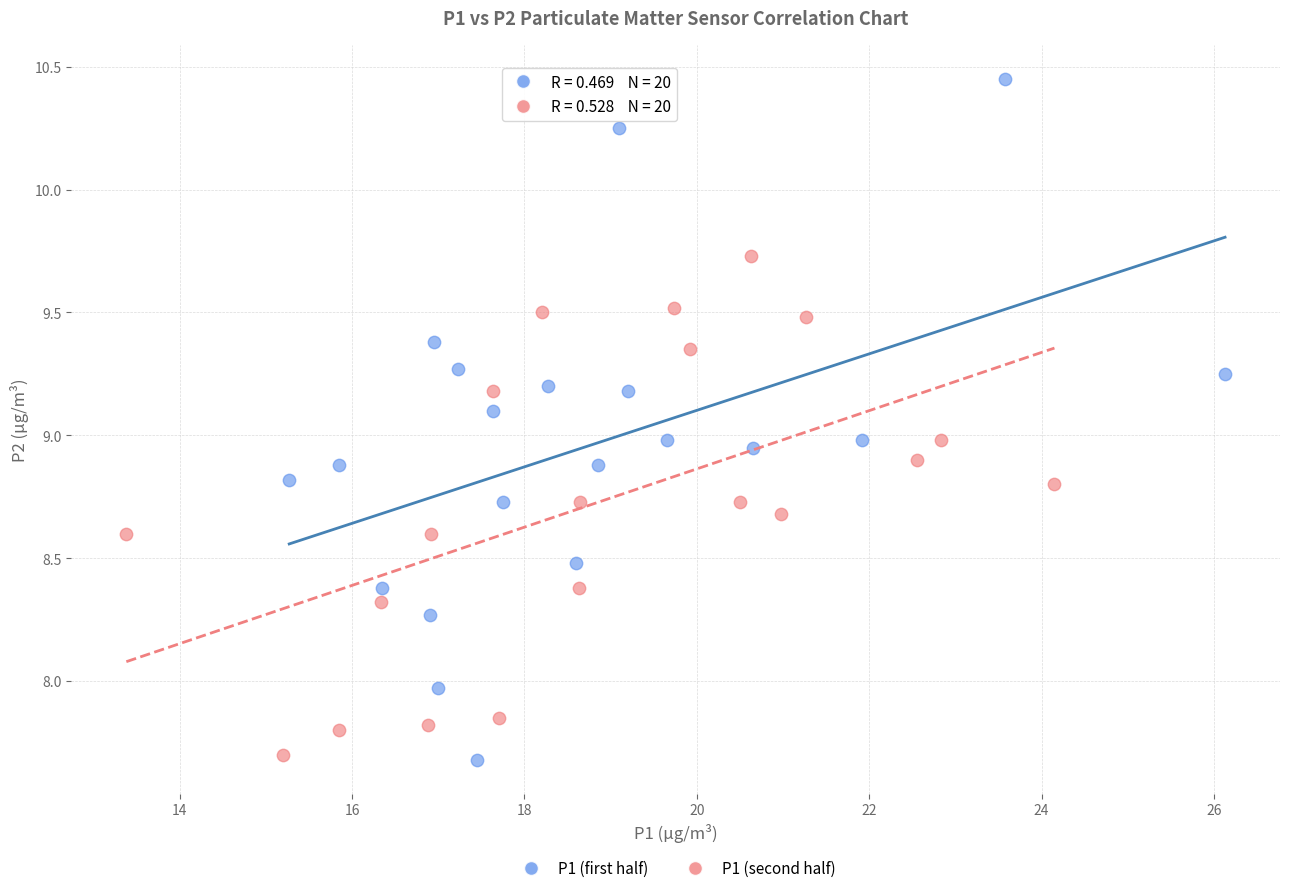

Which series has the largest Y range (max minus min)?

P1 (first half)